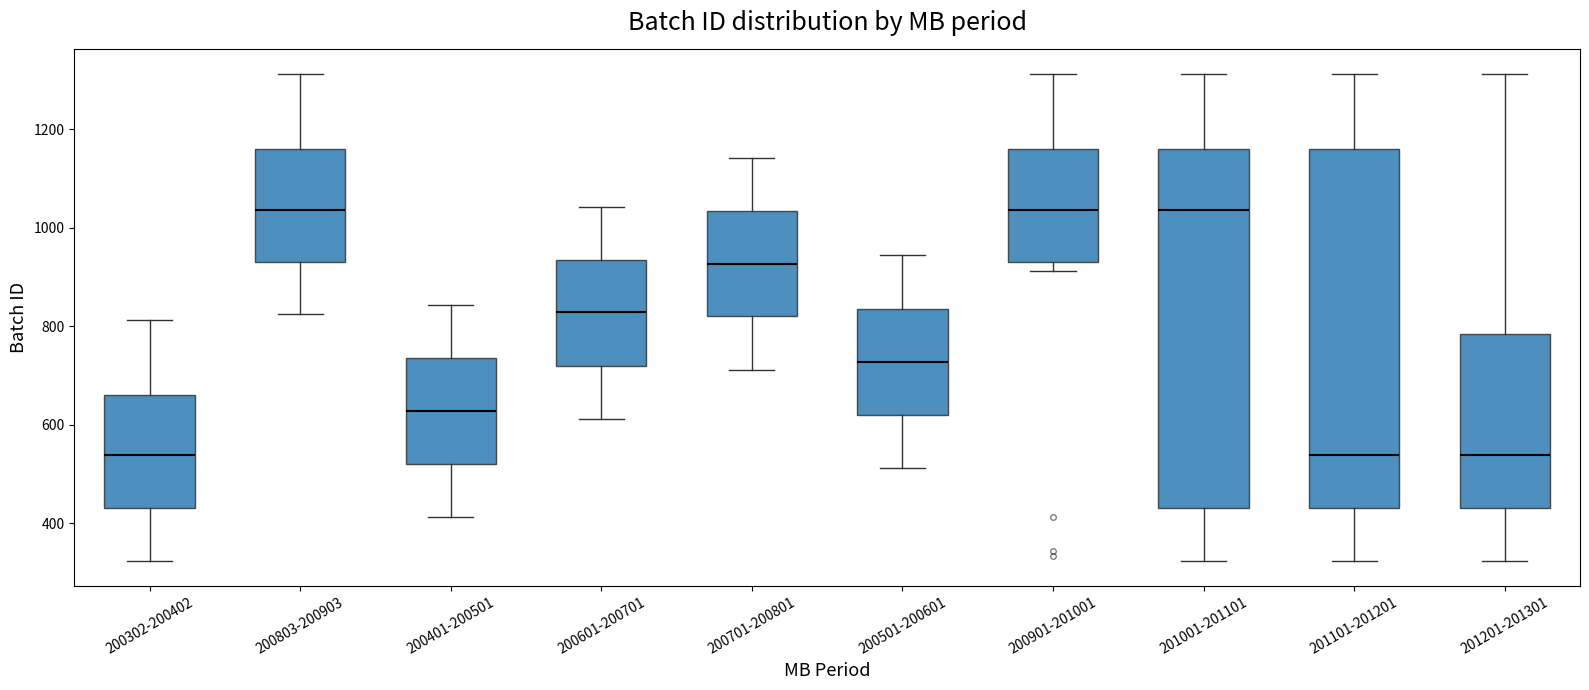

Where is the upper edge of the box for 200803-200903 on the y-axis? The values are not printed on the chart, so give them approximately, as read against the axis.

1160